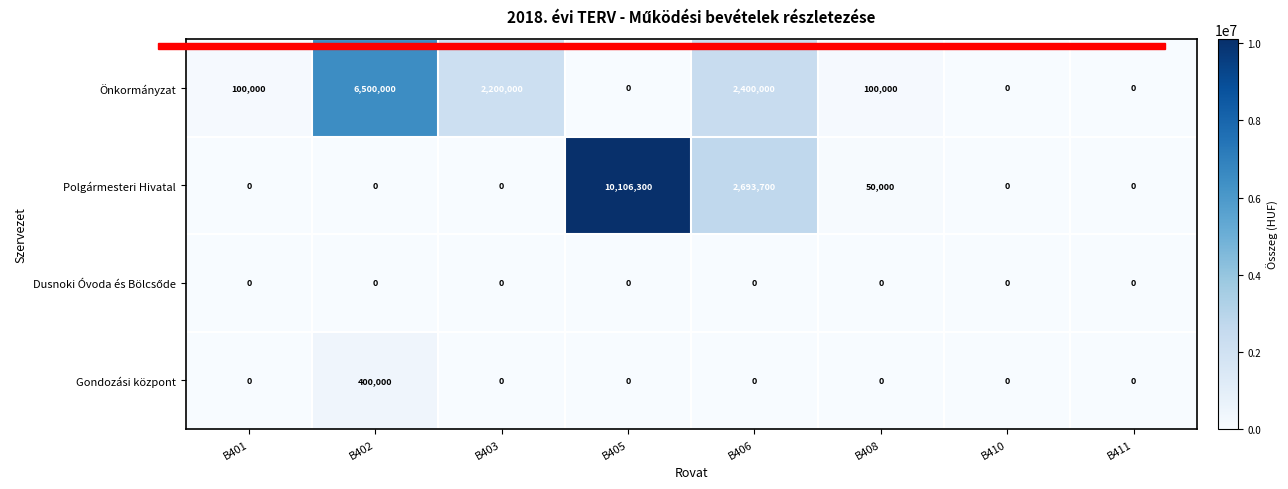

What is the greatest value displayed?

10106300